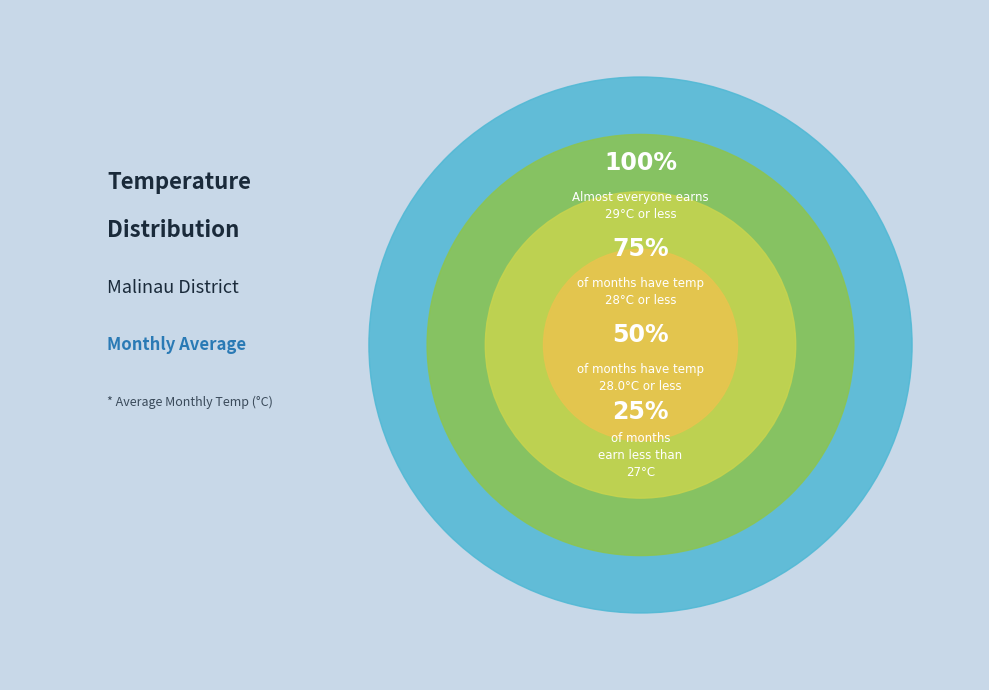

Does July account for over 50% of the chart?

No